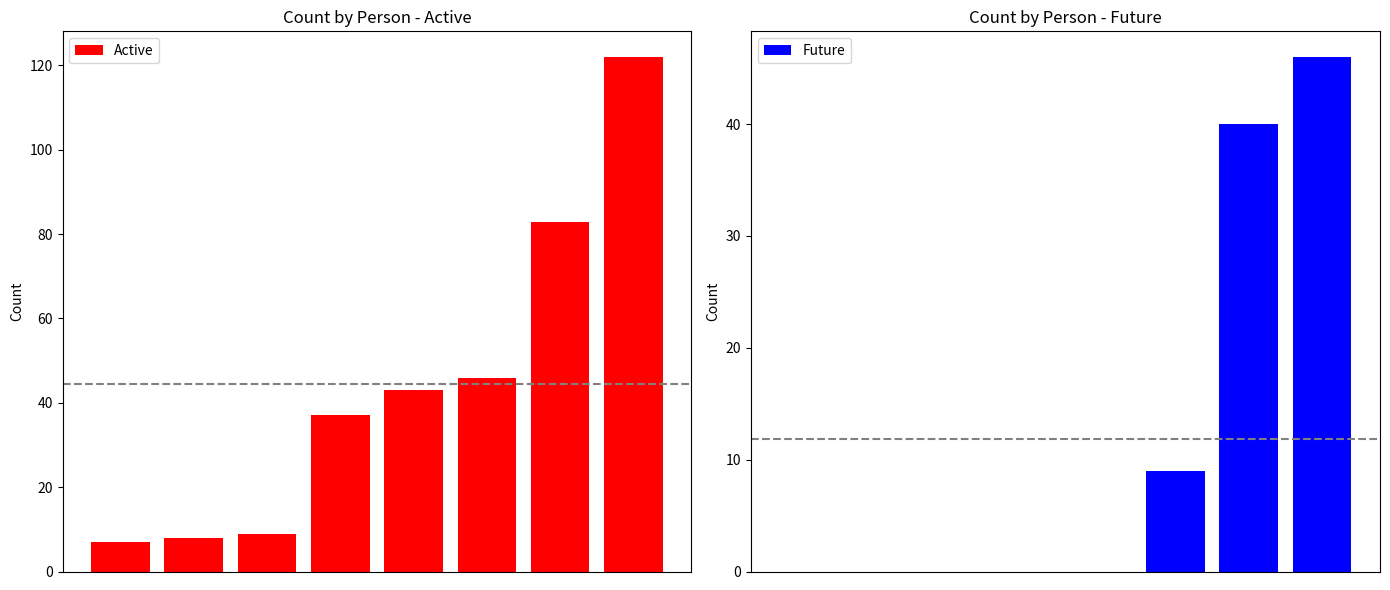

What is the value of the Active bar at the 7th from the left?

83